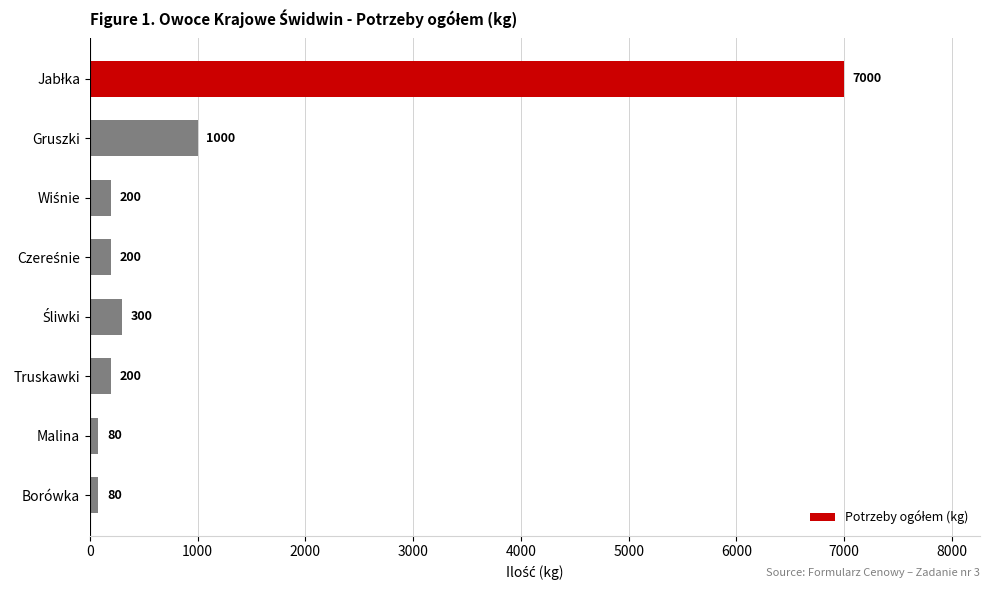

What is the difference between the maximum and minimum values?

6920